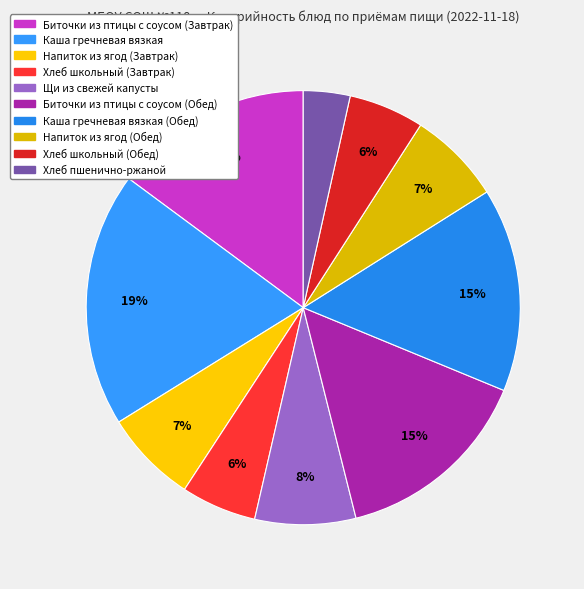

How many slices are in this pie chart?

10